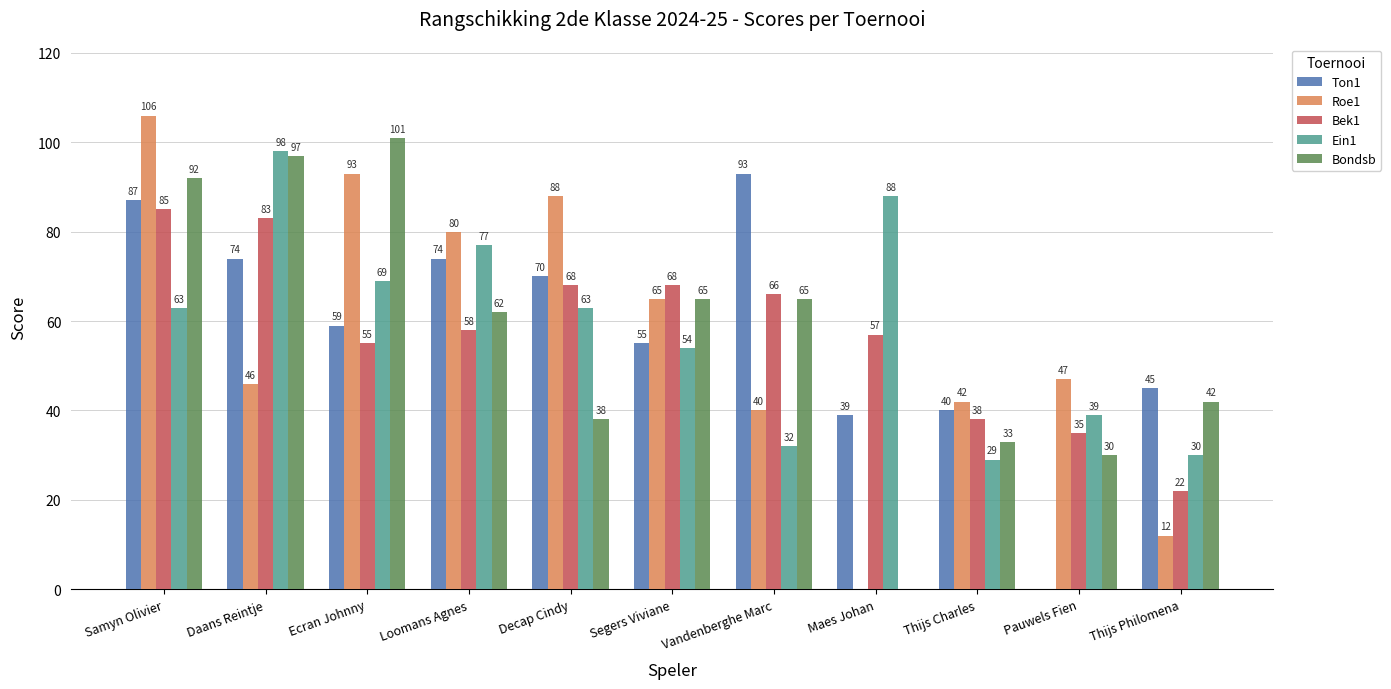

Where does the Ton1 series first go above 59?

Samyn Olivier